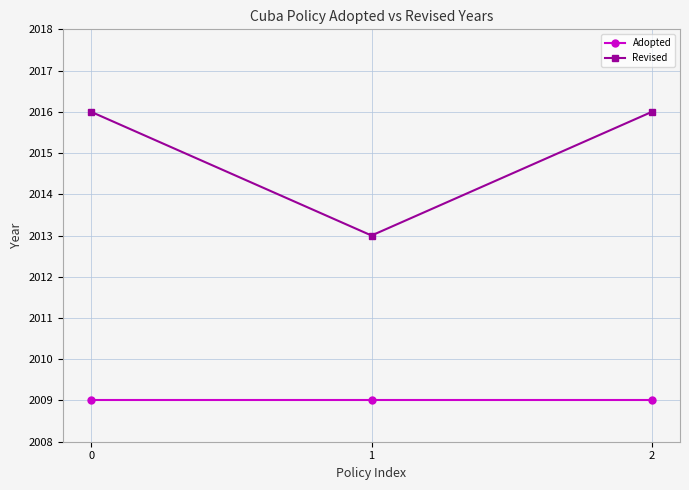

What are all the series names shown in the legend?

Adopted, Revised